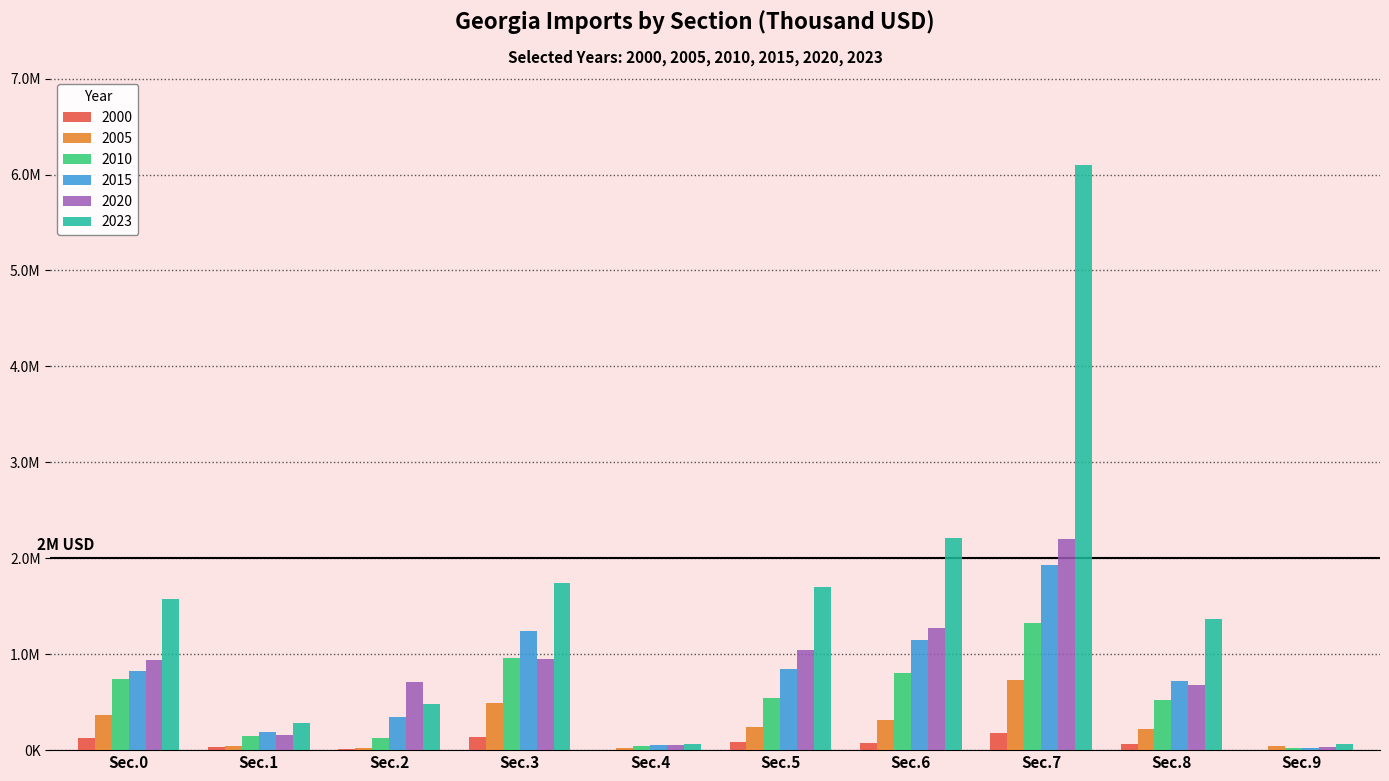

What are all the series names shown in the legend?

2000, 2005, 2010, 2015, 2020, 2023